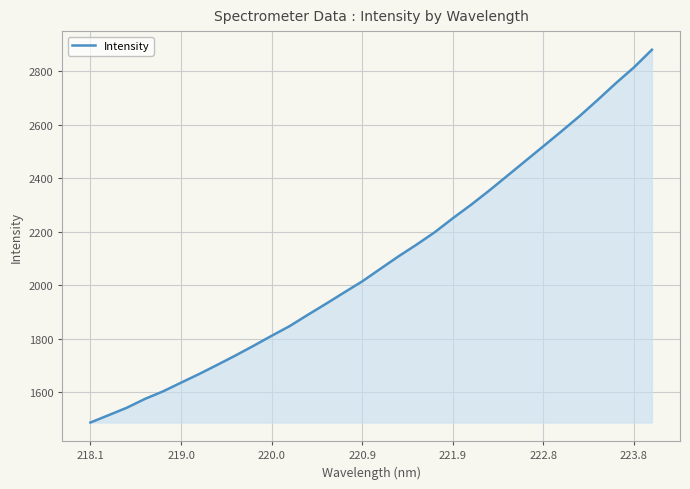

What is the greatest value displayed?

2879.6